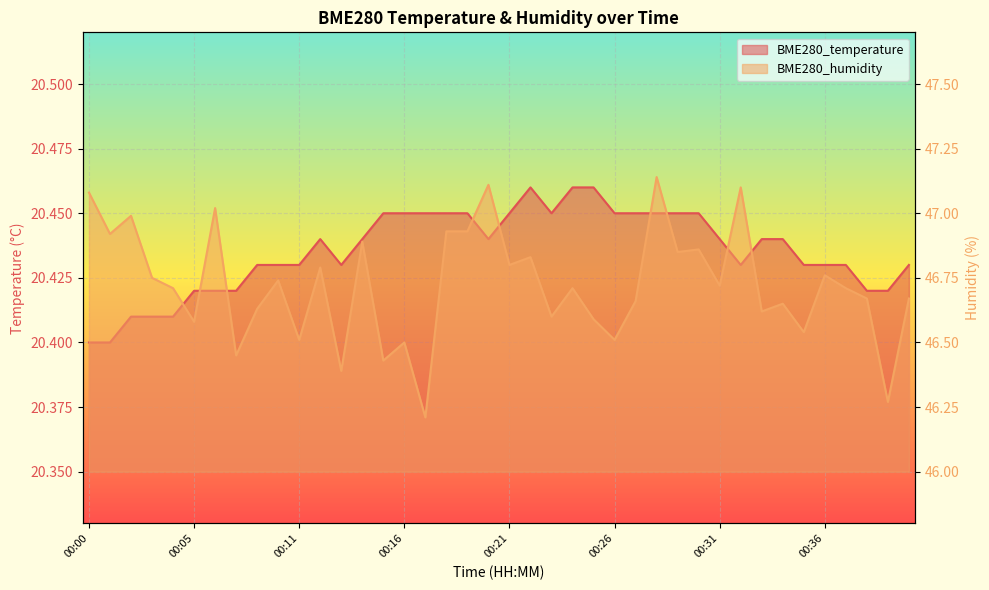

How many categories are shown in the chart?

40